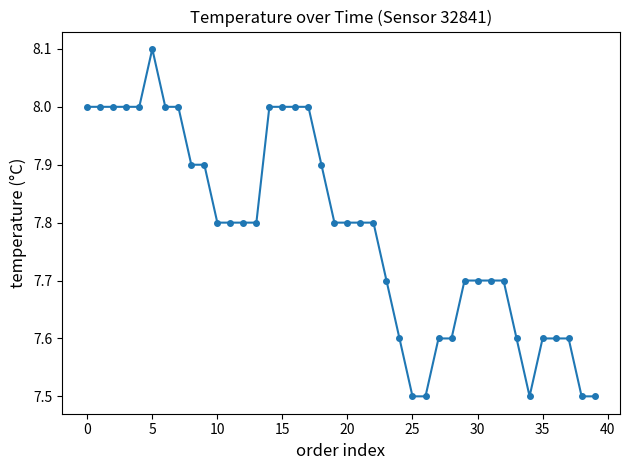

What is the value of the 18th point from the left?

8.0